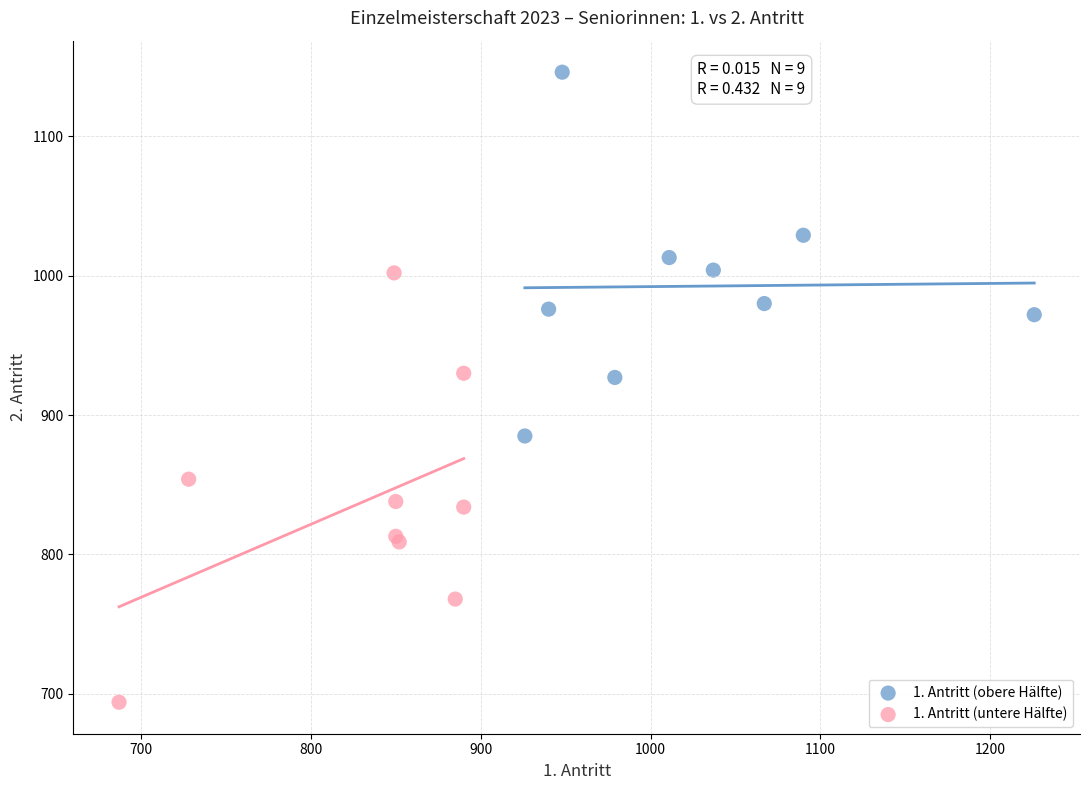

Which series reaches the minimum Y coordinate?

1. Antritt (untere Hälfte)